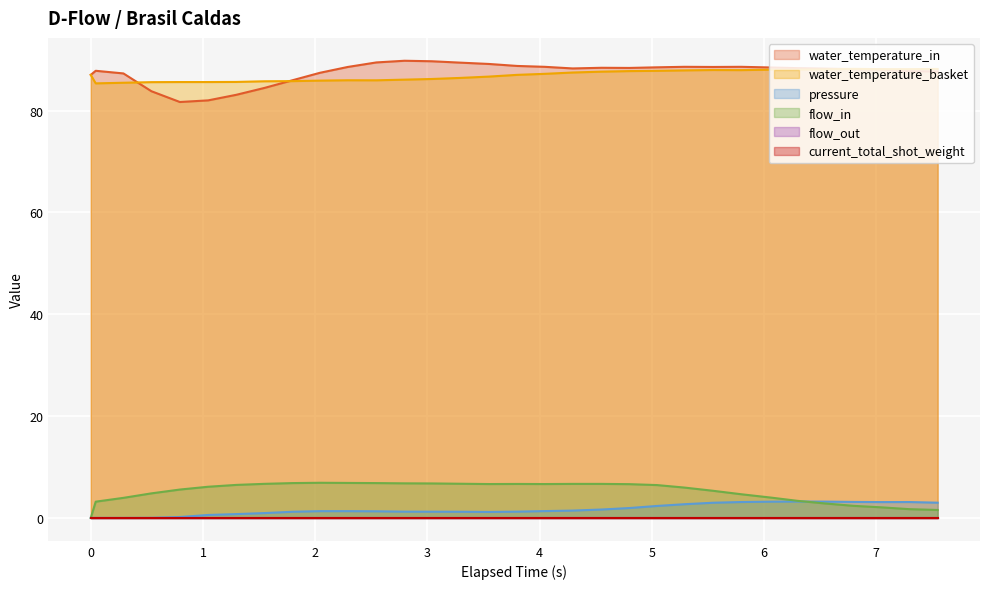

What is the label of the 10th point from the right?

5.29